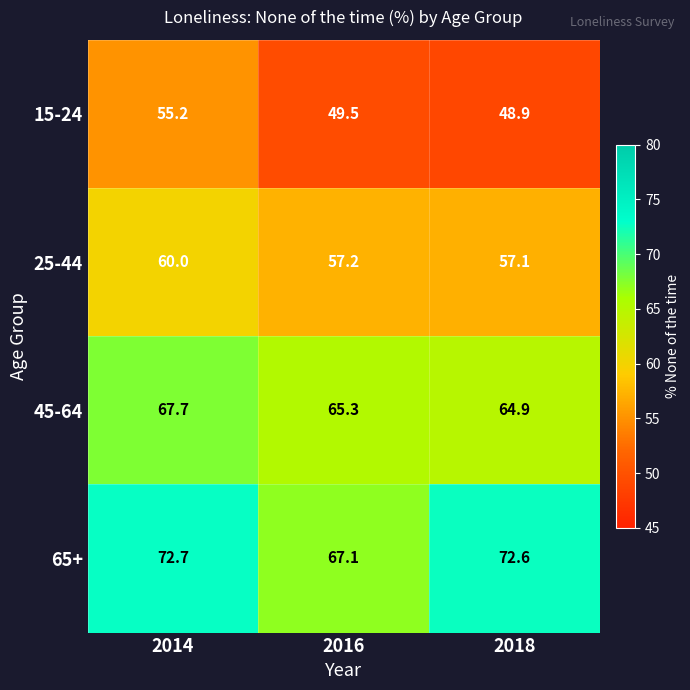

Reading left to right, extract all data points from this chart.

15-24: 55.2	49.5	48.9
25-44: 60.0	57.2	57.1
45-64: 67.7	65.3	64.9
65+: 72.7	67.1	72.6